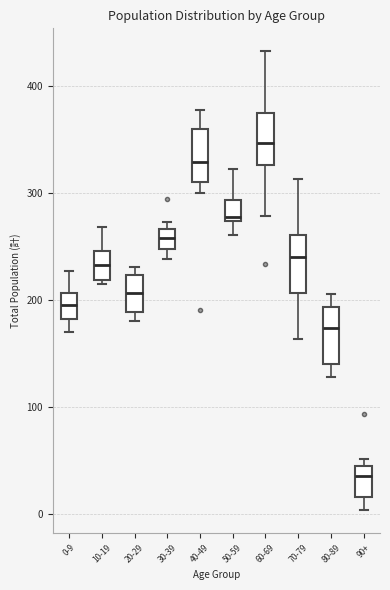

Which box has the lowest median line?

90+